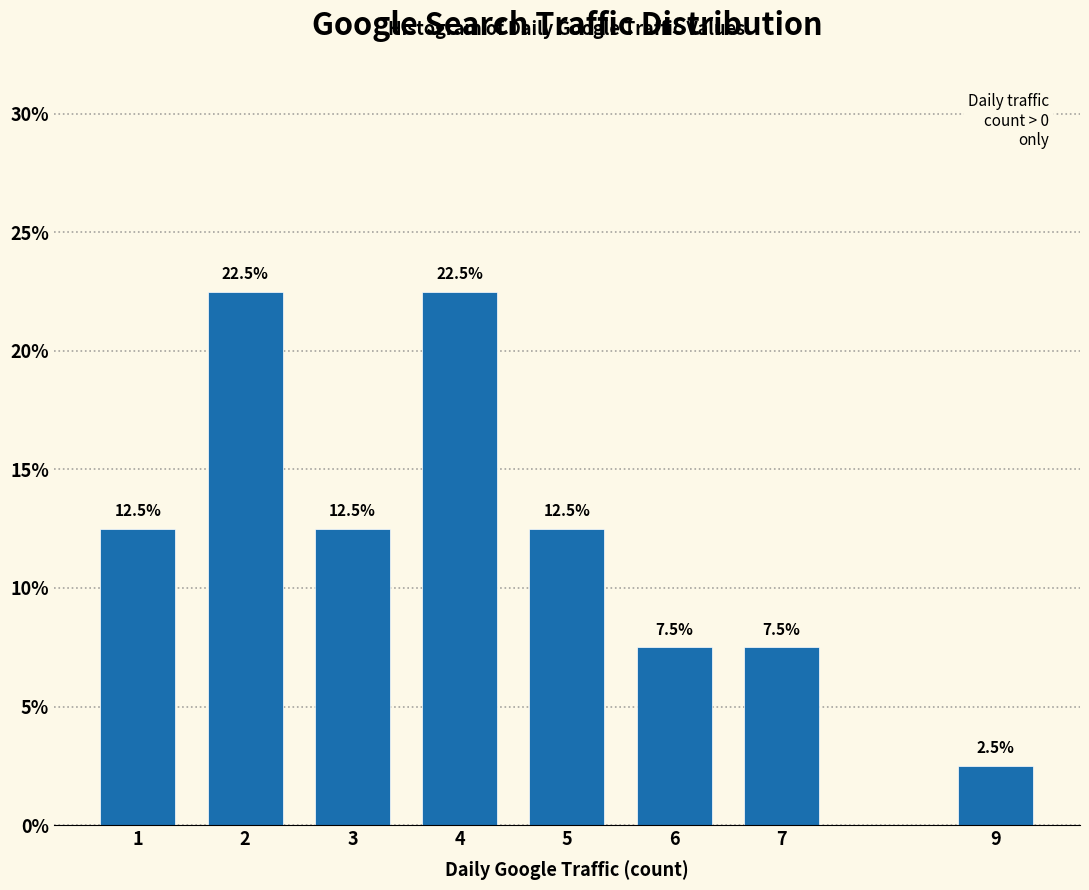

Reading left to right, extract all data points from this chart.

1=12.5	2=22.5	3=12.5	4=22.5	5=12.5	6=7.5	7=7.5	9=2.5